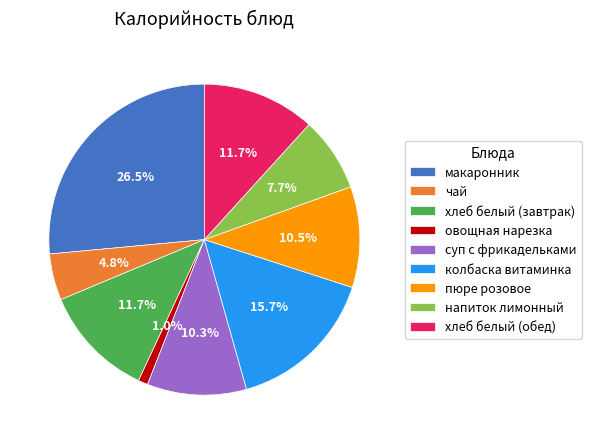

To the nearest percent, what is the difference between the макаронник and пюре розовое slice percentages?

16%